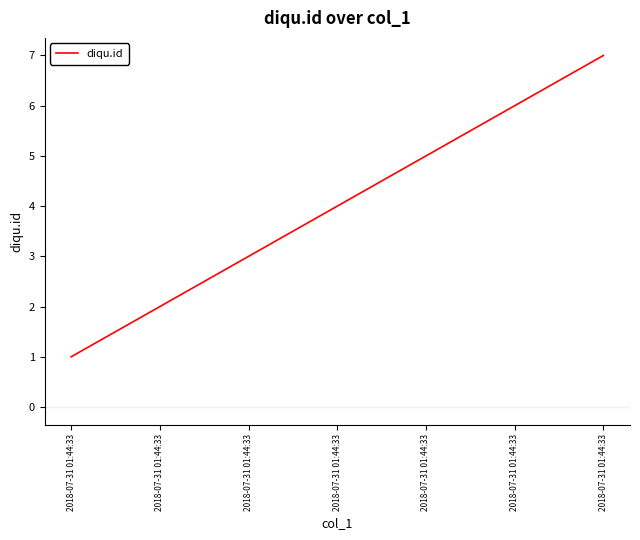

List the labels in order of value, smallest first.

2018-07-31 01:44:33, 2018-07-31 01:44:33, 2018-07-31 01:44:33, 2018-07-31 01:44:33, 2018-07-31 01:44:33, 2018-07-31 01:44:33, 2018-07-31 01:44:33